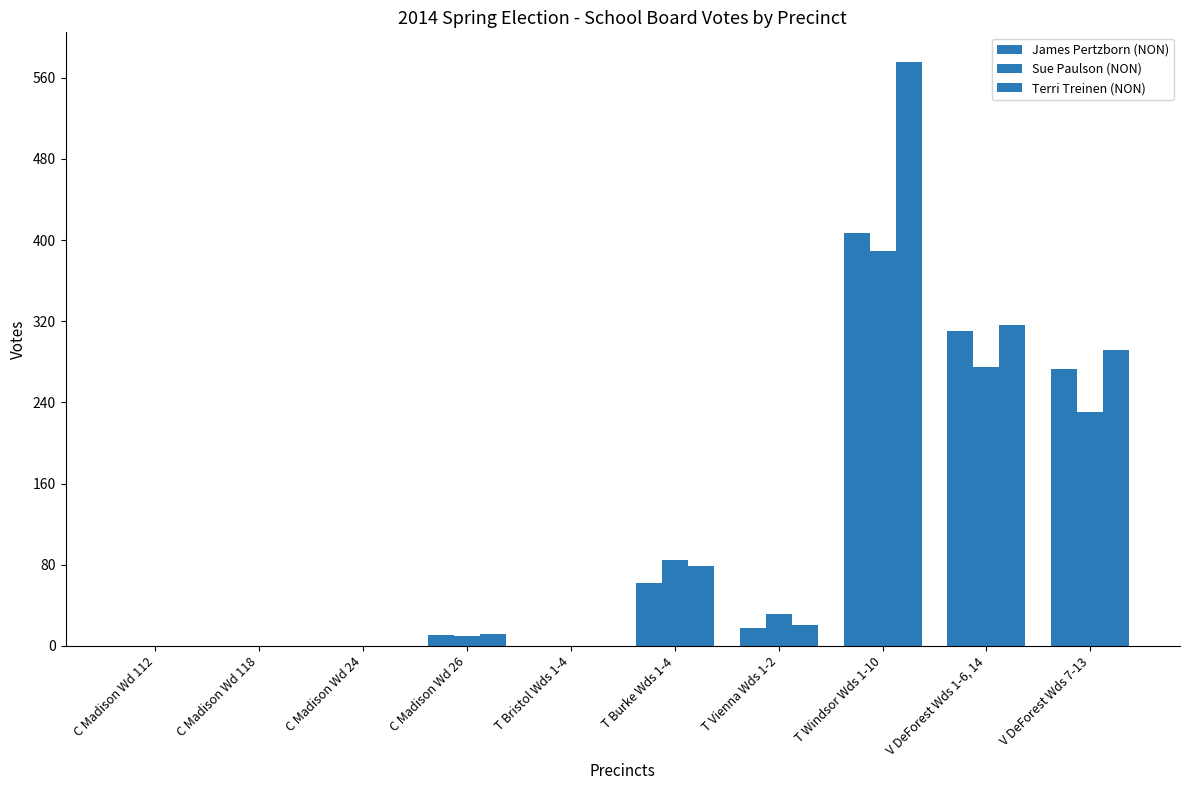

How many series are shown in this chart?

3